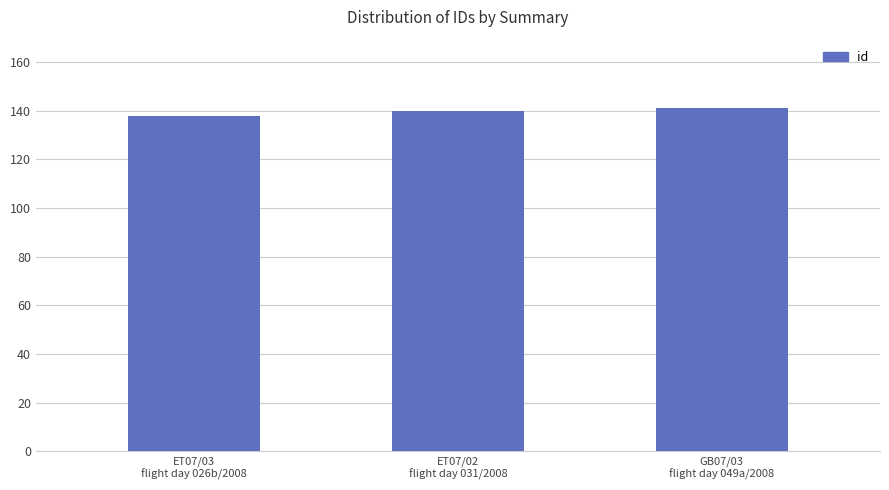

What is the sum of all values?

419